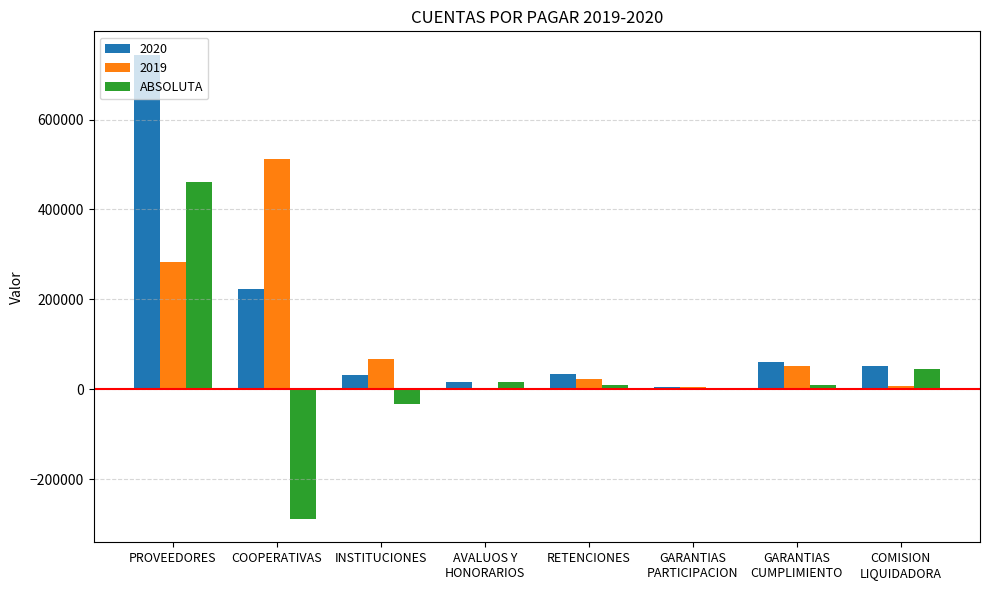

Which category has the highest value in the 2020 series?

PROVEEDORES